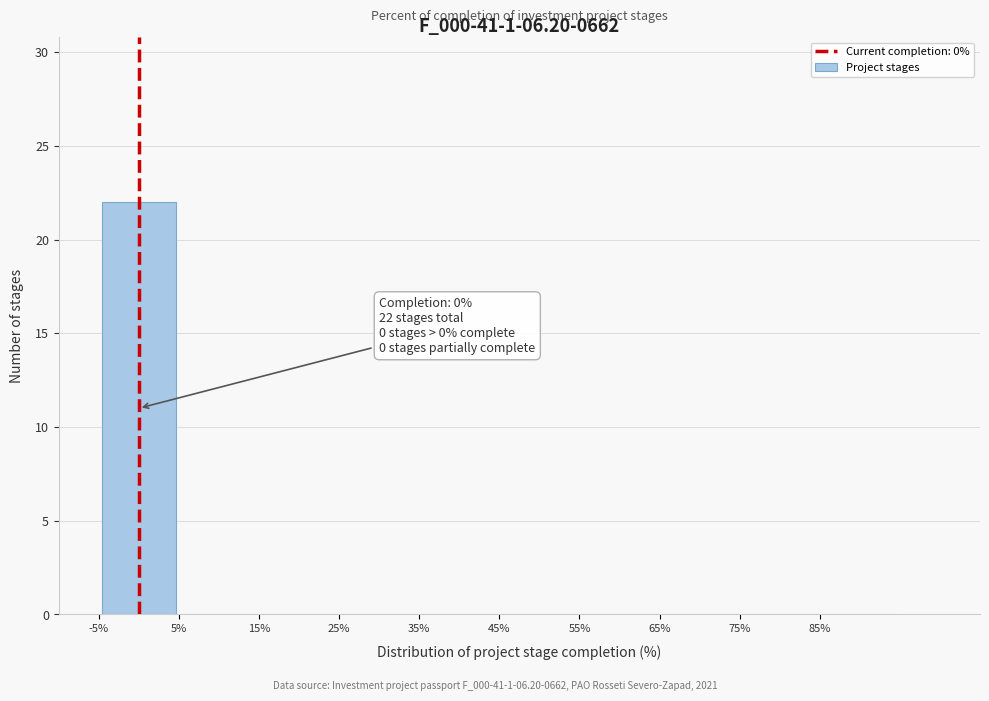

Which range on the x-axis has the tallest bar?

-5 to 5